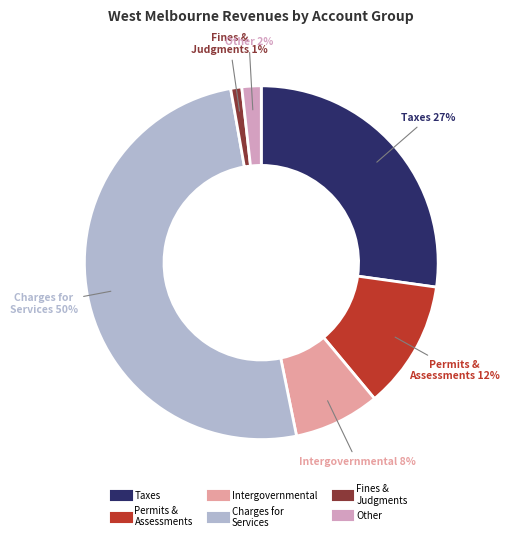

How many slices are in this pie chart?

6